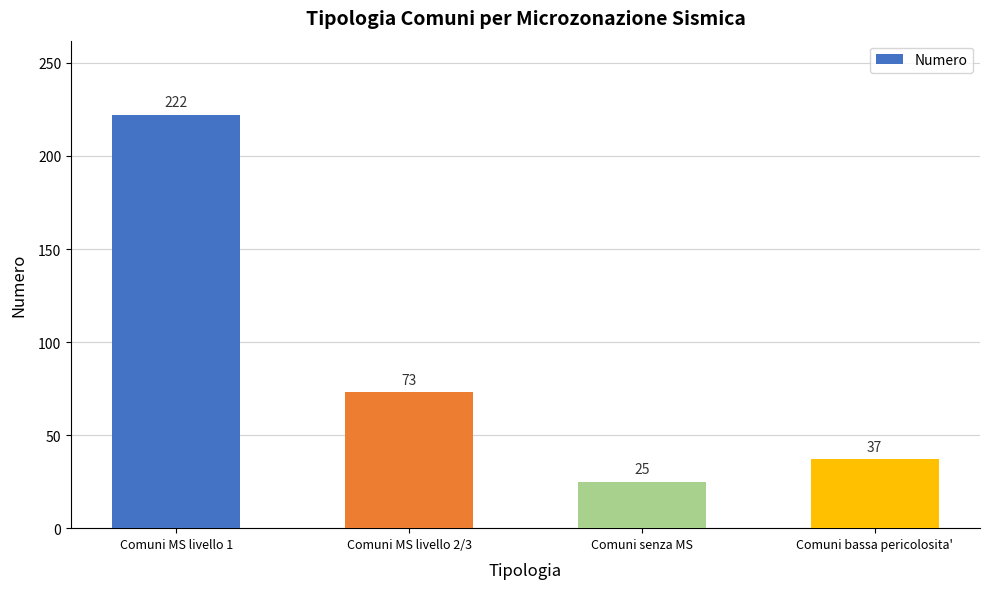

What is the difference between the values at Comuni senza MS and Comuni MS livello 2/3?

48